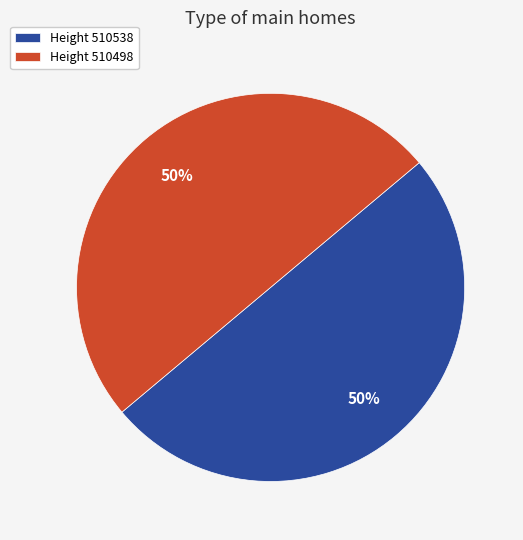

How many slices are in this pie chart?

2